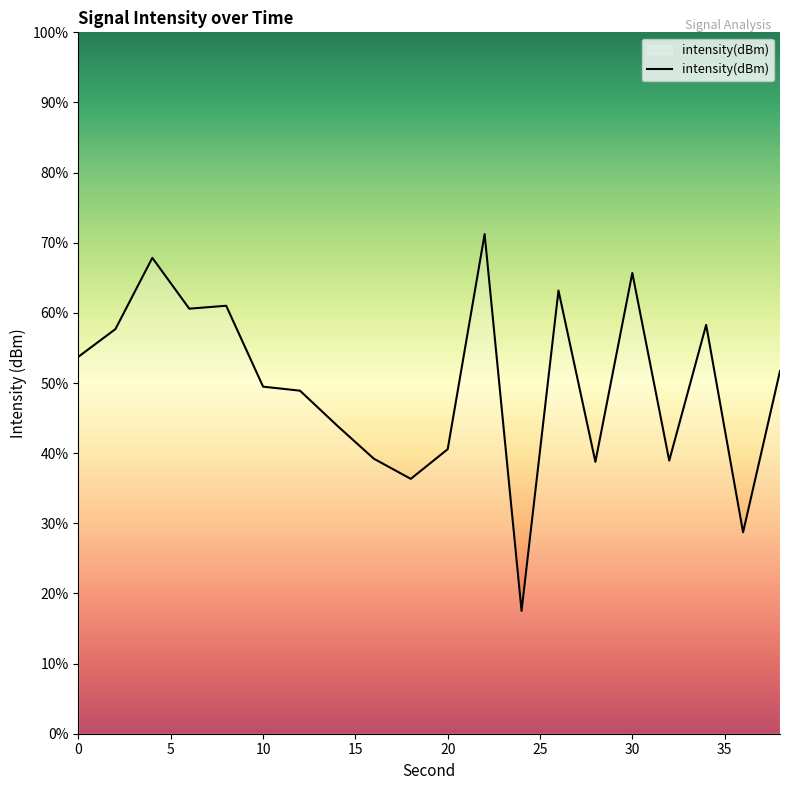

Where is the first local maximum?

4